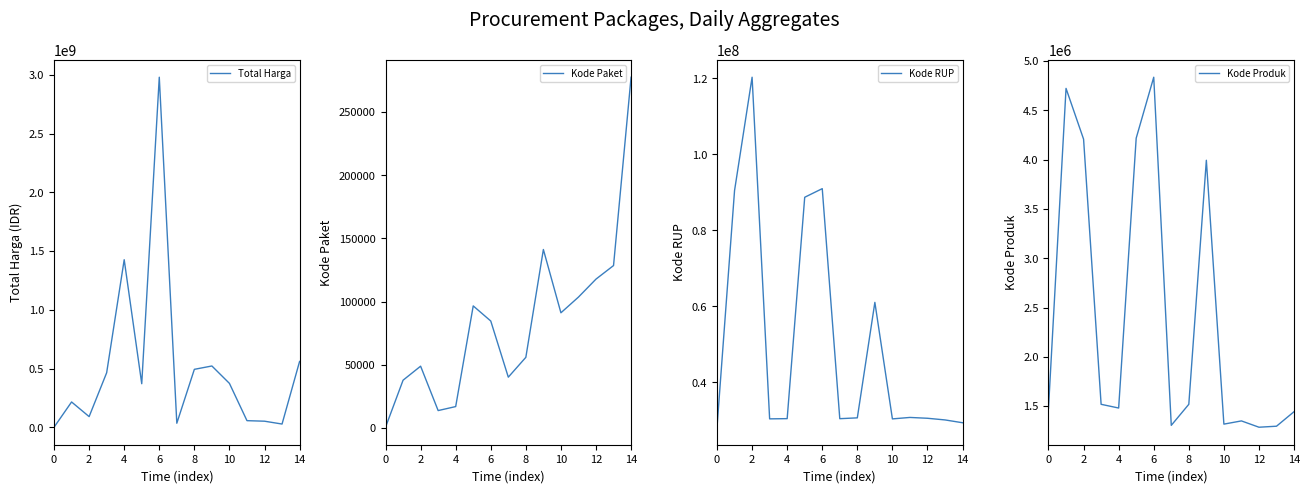

What is the lowest value of the Total Harga series?

333600